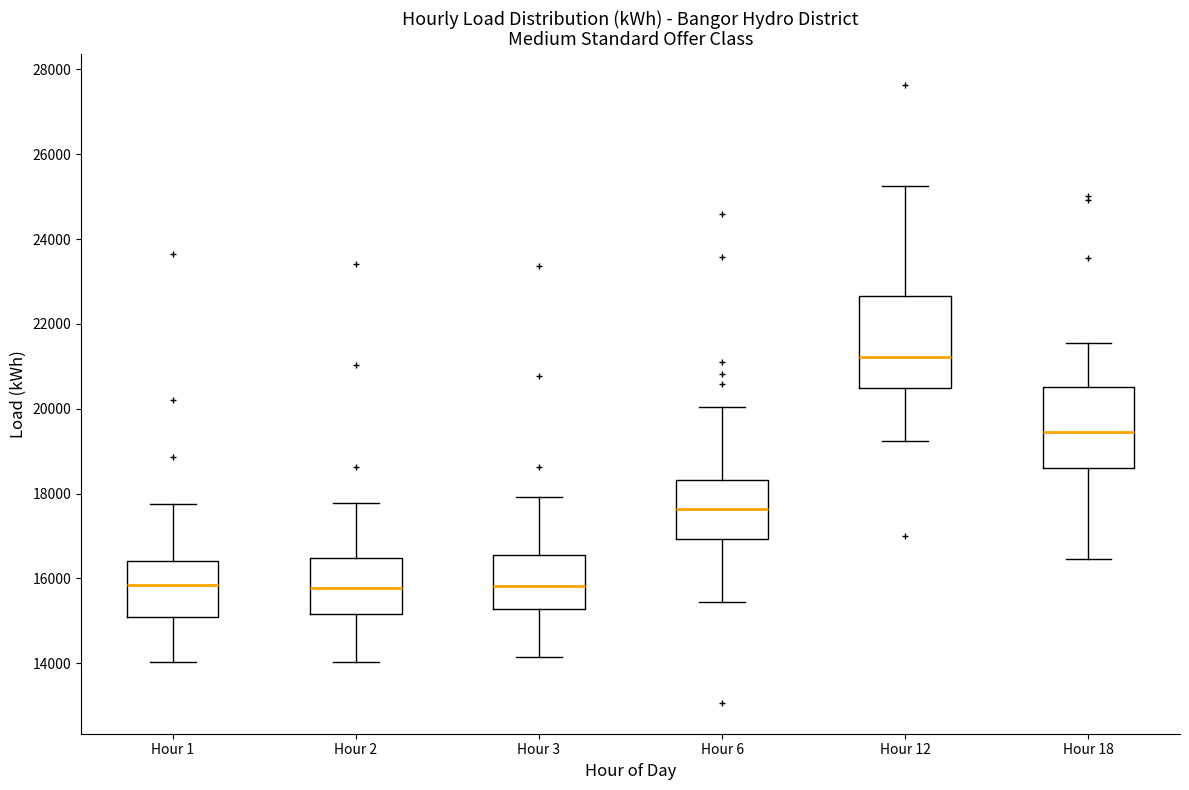

Reading left to right, transcribe this box plot: for each box, give where its median line is, the range the box spans, and where its two whiskers end, as read against the y-axis. The values are not printed on the chart, so give them approximately, as read against the axis.

Hour 1: median 15800, box 15000 to 16400, whiskers 14000 to 17800
Hour 2: median 15800, box 15200 to 16400, whiskers 14000 to 17800
Hour 3: median 15800, box 15200 to 16600, whiskers 14200 to 18000
Hour 6: median 17600, box 17000 to 18400, whiskers 15400 to 20000
Hour 12: median 21200, box 20600 to 22600, whiskers 19200 to 25200
Hour 18: median 19400, box 18600 to 20600, whiskers 16400 to 21600